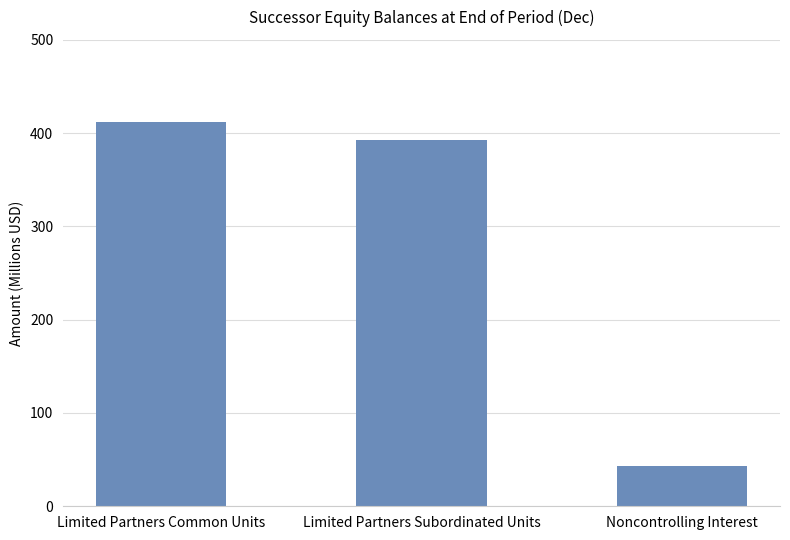

List the labels in order of value, largest first.

Limited Partners Common Units, Limited Partners Subordinated Units, Noncontrolling Interest